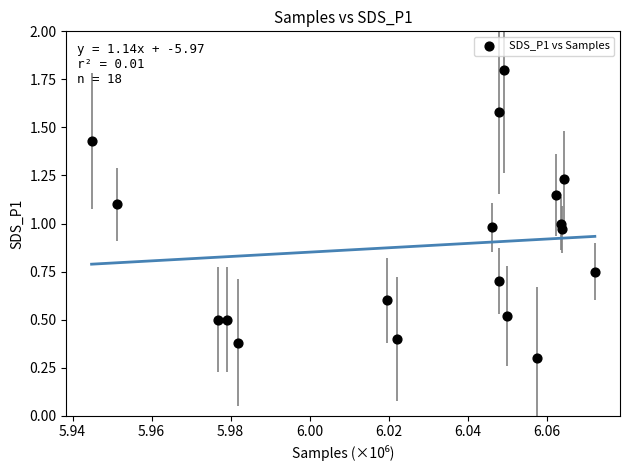

What is the range of Y values (max minus min)?

1.5